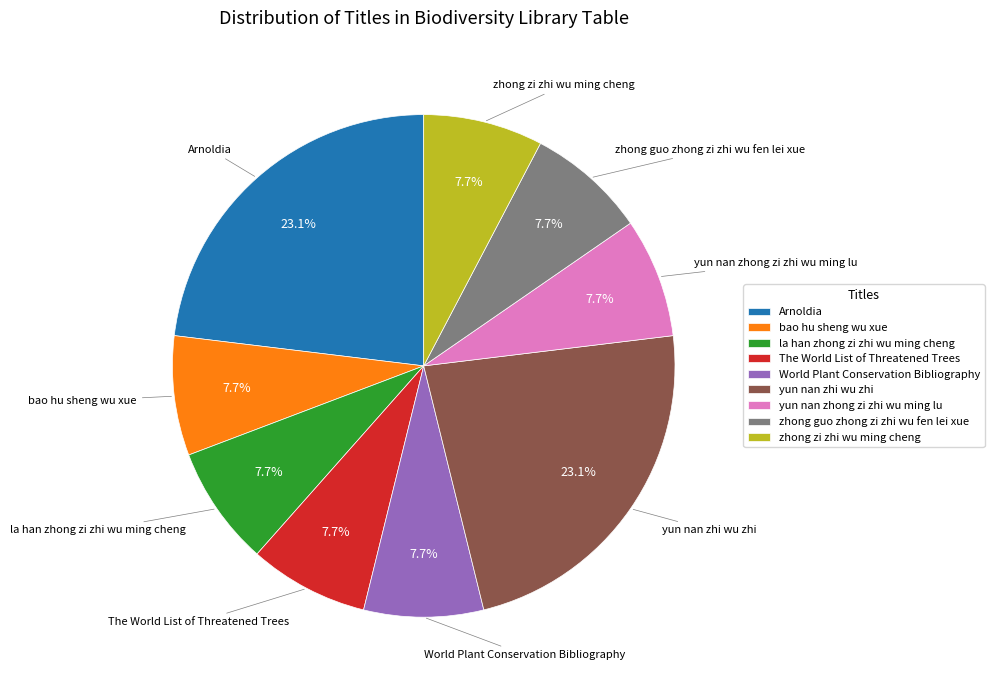

Is zhong zi zhi wu ming cheng the majority of the pie?

No